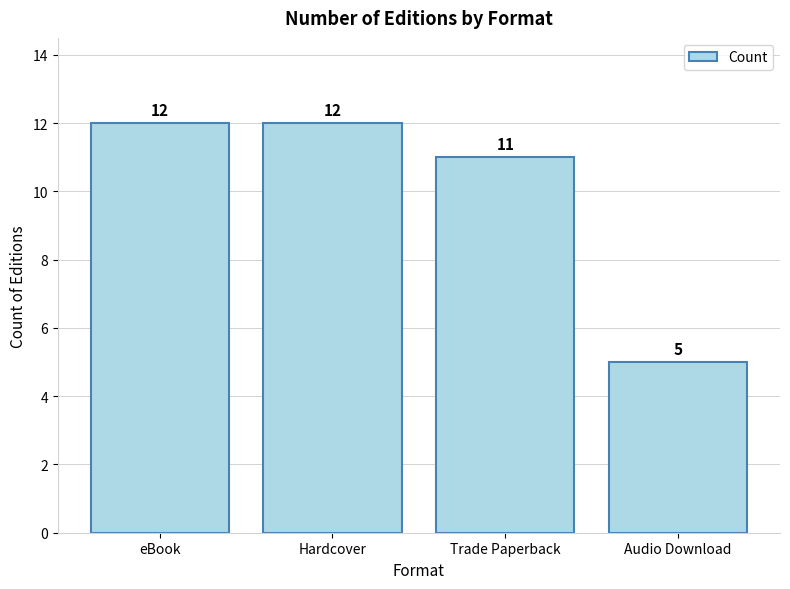

How many bars are there in total?

4